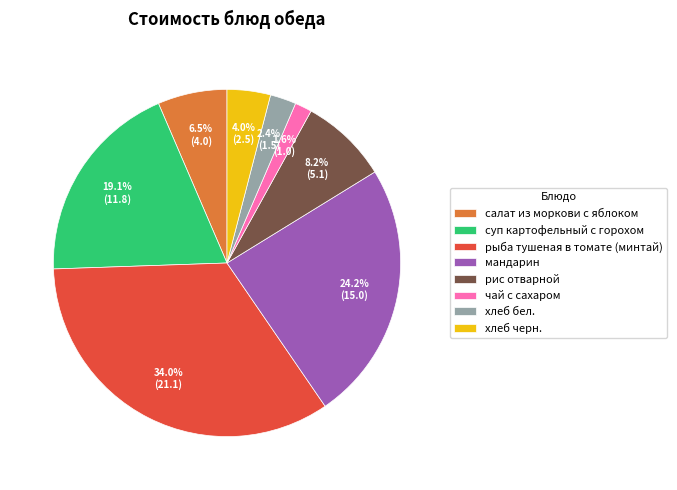

Is it true that хлеб бел. is 2% of the pie?

True